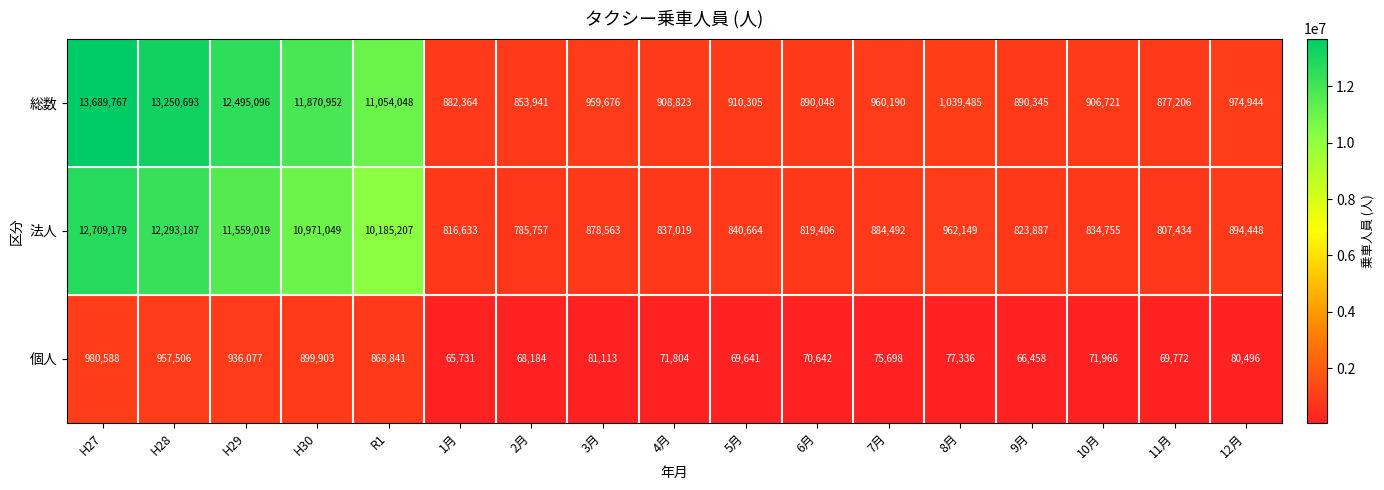

What is the approximate value of 法人 at 5月, to the nearest 50?

840650